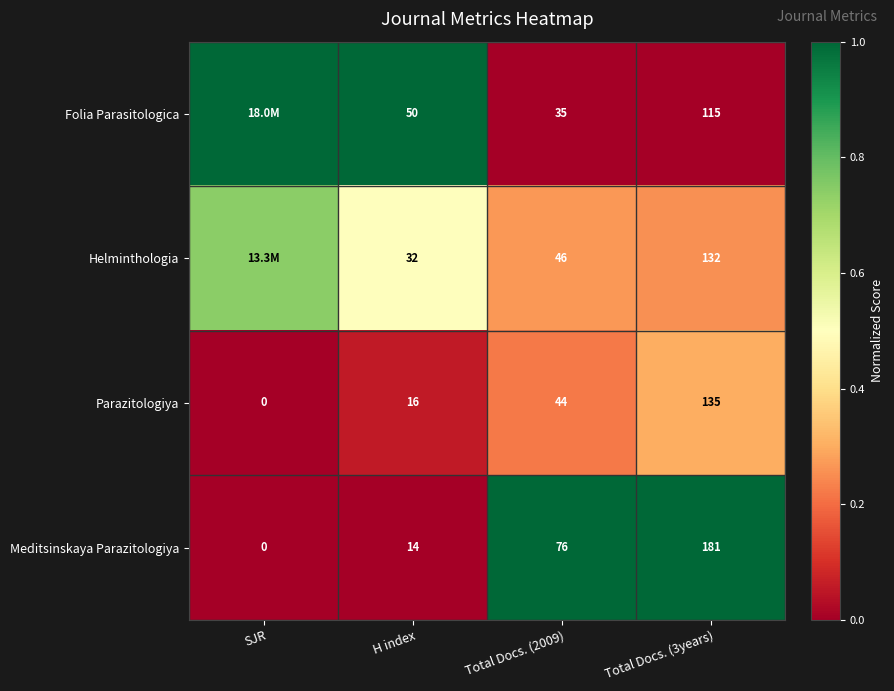

What is the spread (max minus min) of values at Total Docs. (3years)?

66.0